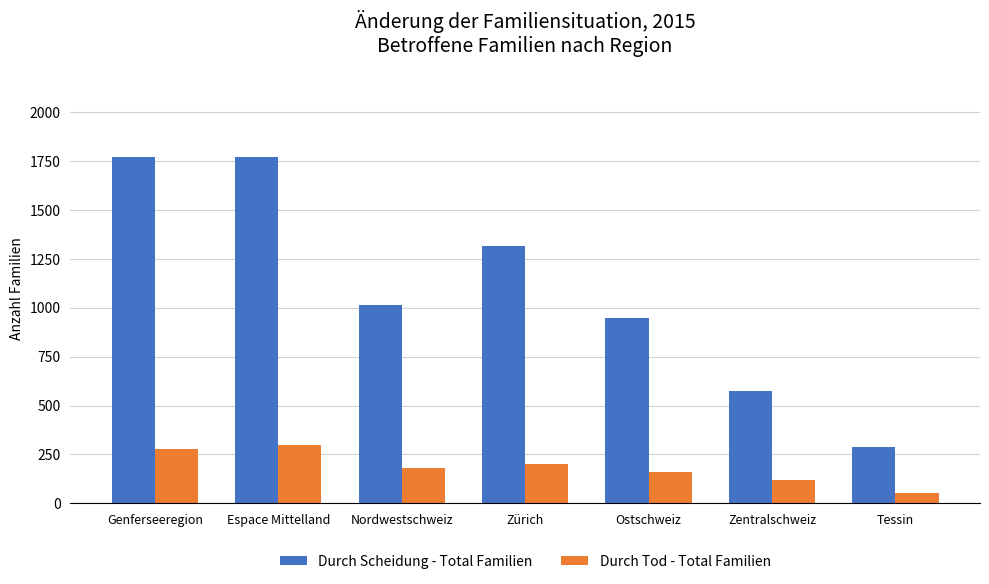

List the series in order of their peak value, lowest first.

Durch Tod - Total Familien, Durch Scheidung - Total Familien